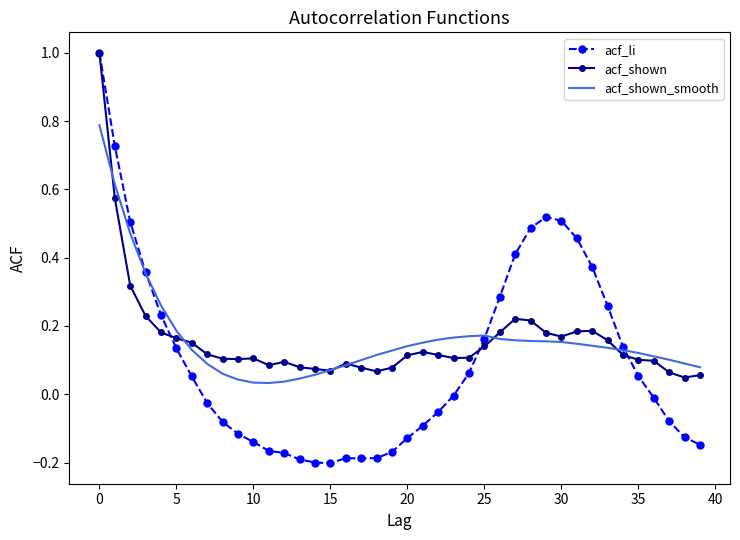

Which series has the largest range (max minus min)?

acf_li